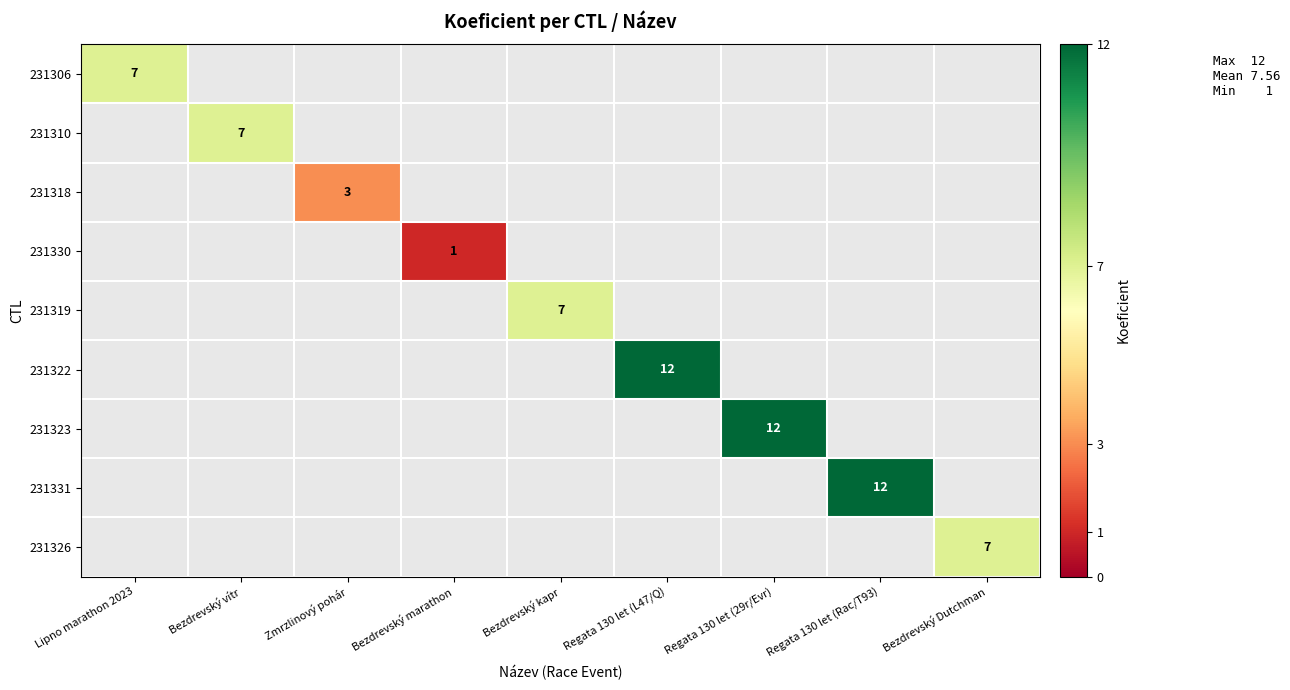

Which label corresponds to the smallest value in the chart?

Bezdrevský marathon